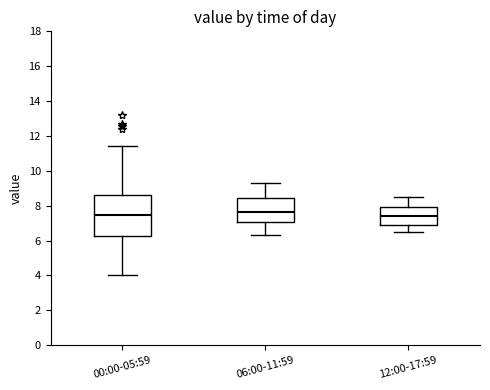

Reading left to right, transcribe this box plot: for each box, give where its median line is, the range the box spans, and where its two whiskers end, as read against the y-axis. The values are not printed on the chart, so give them approximately, as read against the axis.

00:00-05:59: median 7.4, box 6.2 to 8.6, whiskers 4.0 to 11.4
06:00-11:59: median 7.6, box 7.0 to 8.4, whiskers 6.4 to 9.4
12:00-17:59: median 7.4, box 7.0 to 8.0, whiskers 6.6 to 8.6